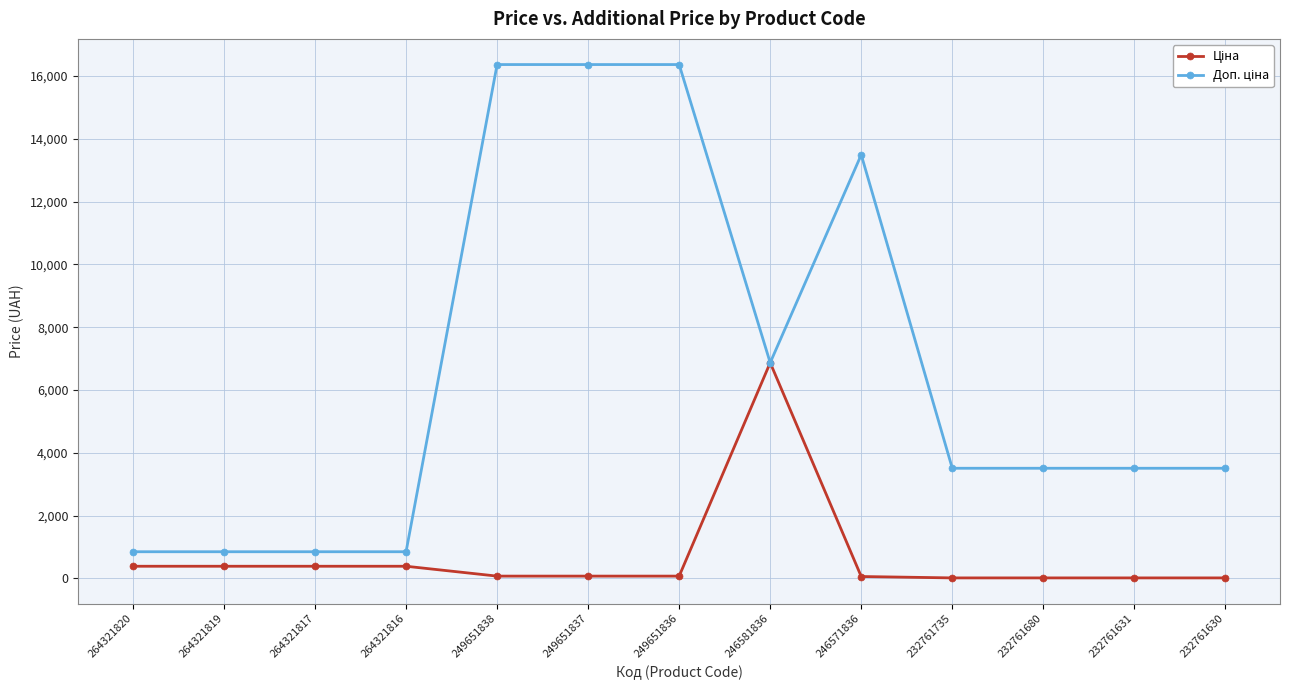

How many data points does each series have?

13